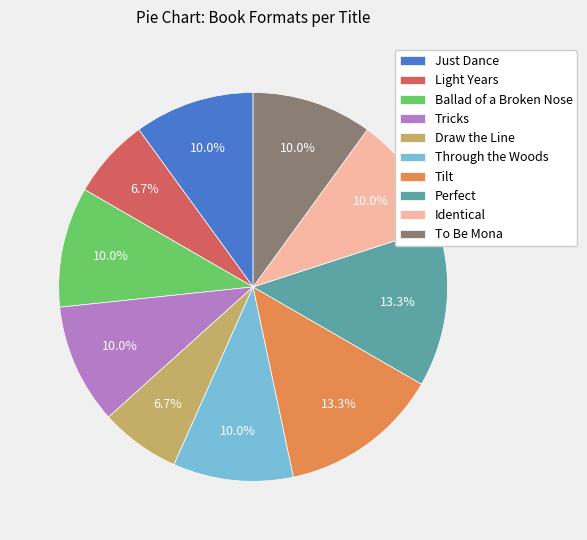

What percentage is NOT represented by Draw the Line?

93.3%